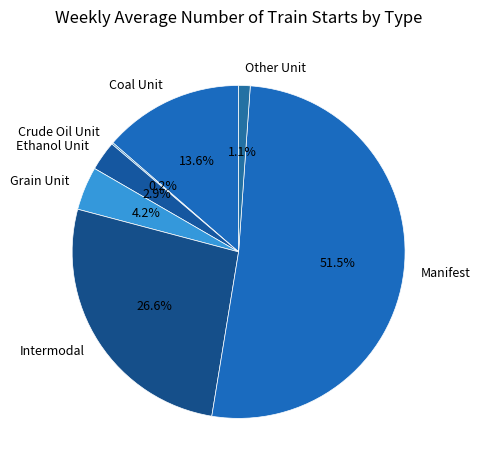

Between Coal Unit and Ethanol Unit, which is larger?

Coal Unit